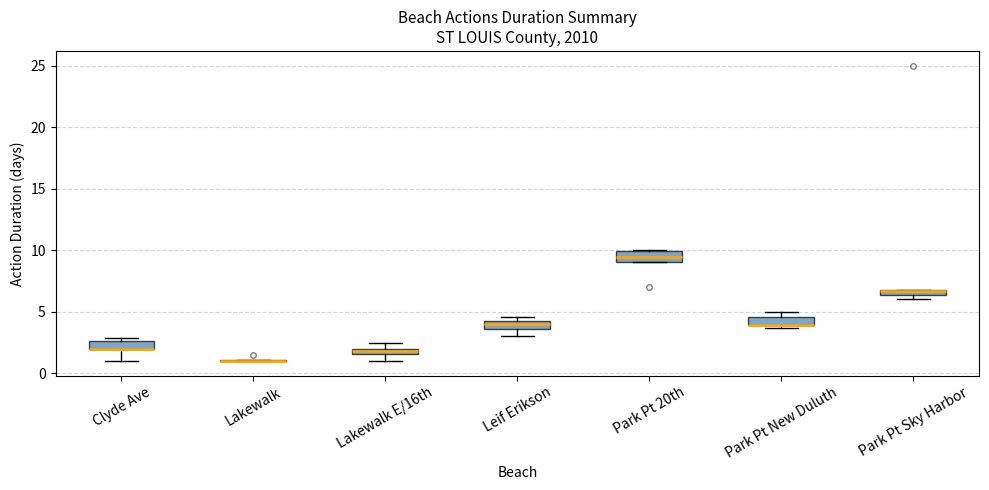

Where is the lower edge of the box for Park Pt New Duluth on the y-axis? The values are not printed on the chart, so give them approximately, as read against the axis.

4.0